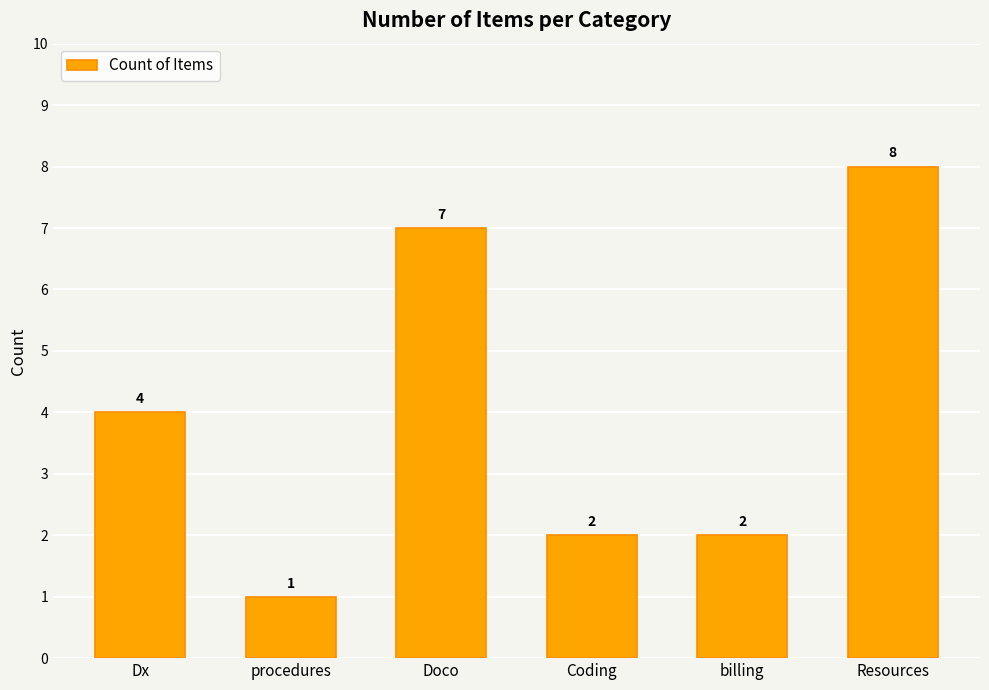

The chart shows a value of 4 at Dx. True or false?

True